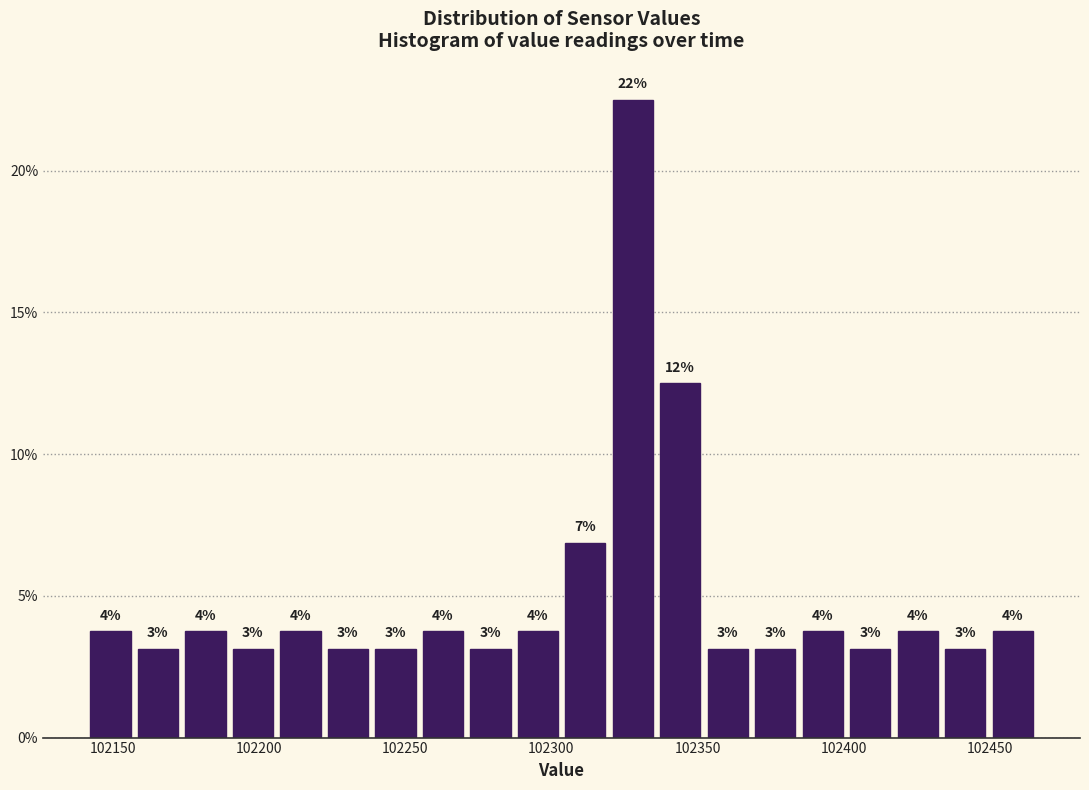

Around what value on the x-axis is the tallest bar? Give the approximate position of its centre, as read against the axis.

102330